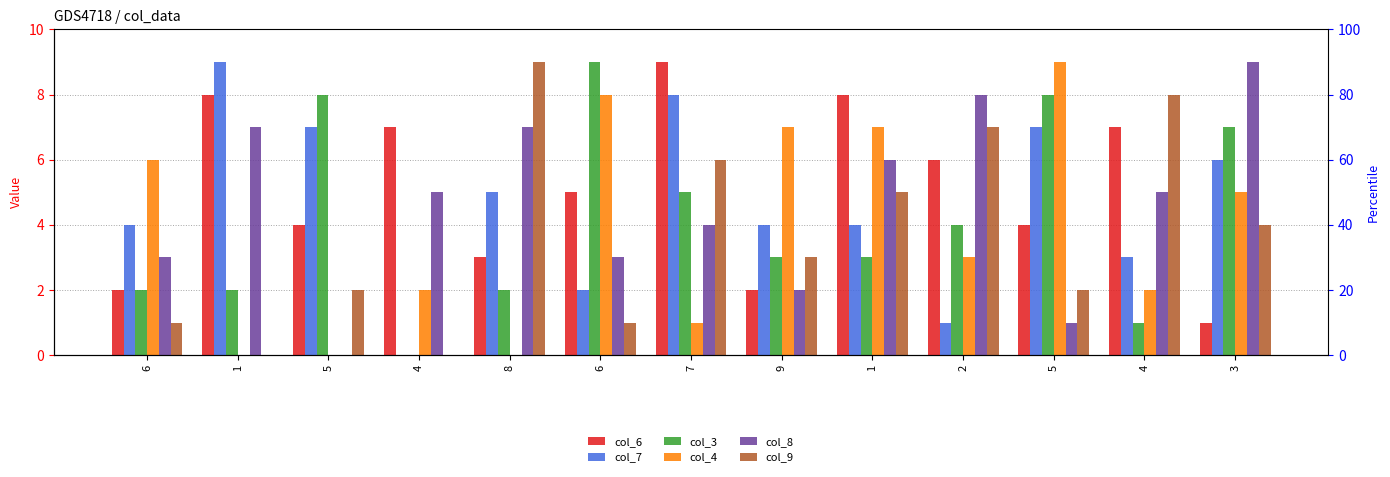

How many series are shown in this chart?

6